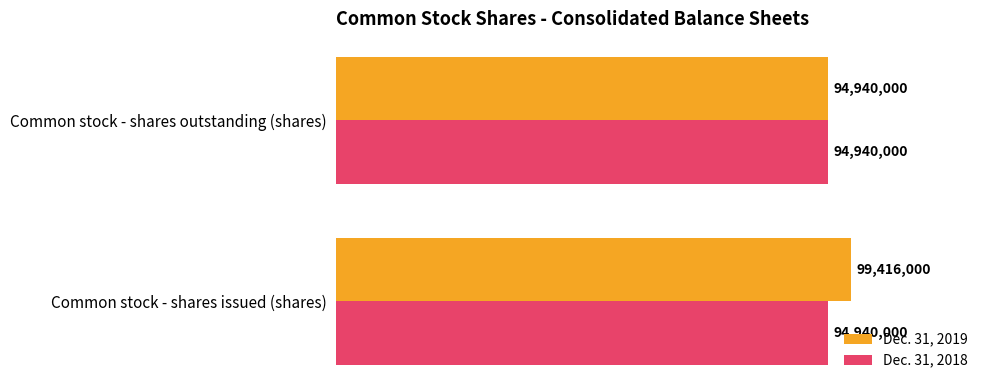

What is the spread (max minus min) of values at Common stock - shares issued (shares)?

4476000